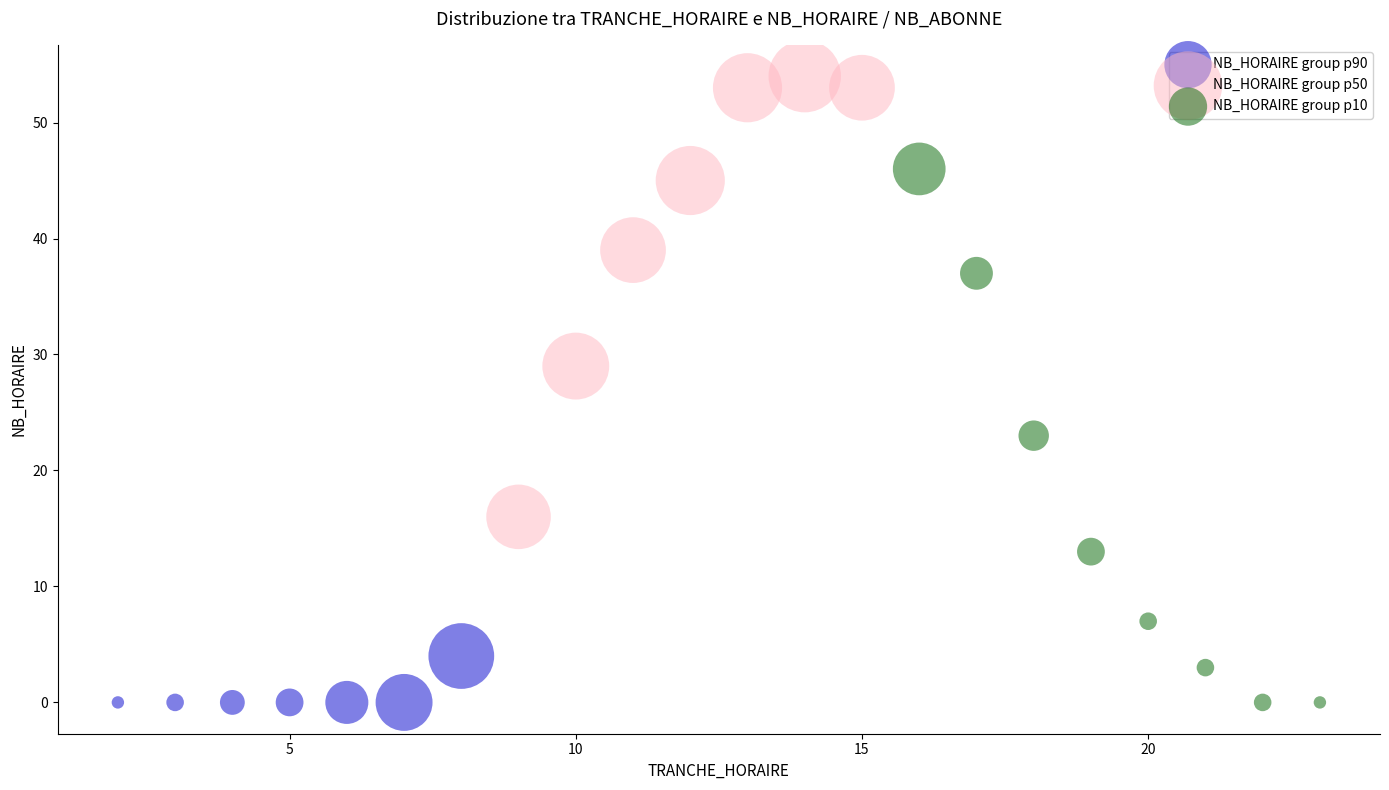

Which series contains the highest Y value?

NB_HORAIRE group p50